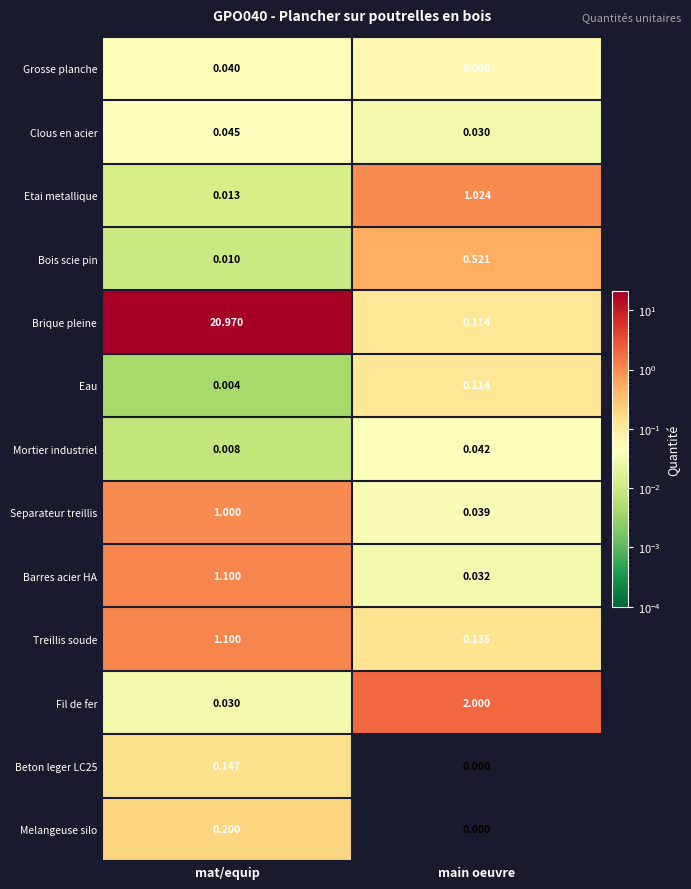

How many categories are shown in the chart?

2